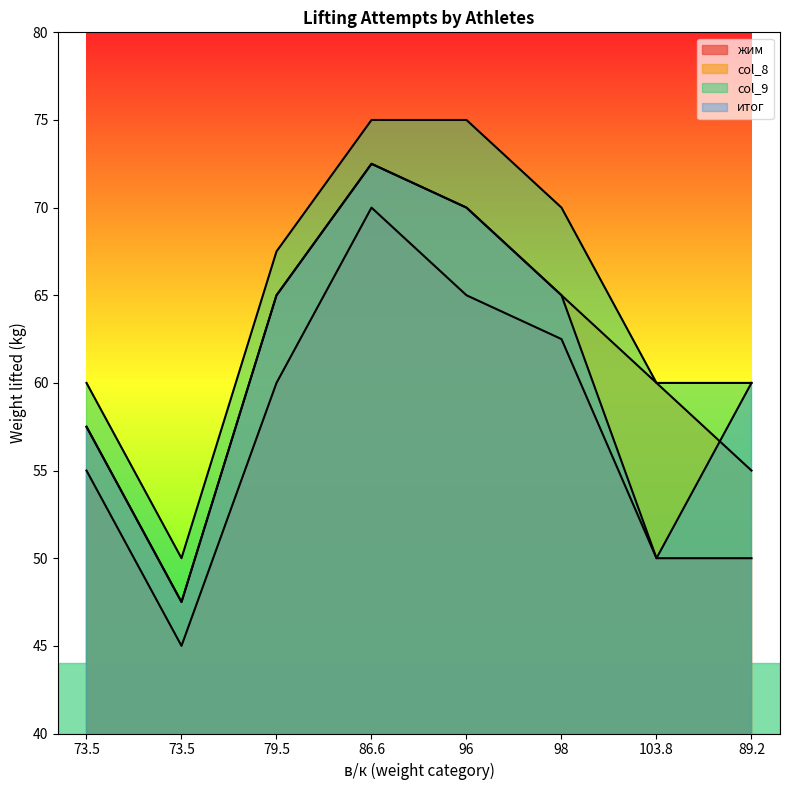

Reading left to right, transcribe all the data shown in this chart.

жим: 55.0	45.0	60.0	70.0	65.0	62.5	50.0	50.0
col_8: 57.5	47.5	65.0	72.5	70.0	65.0	60.0	55.0
col_9: 60.0	50.0	67.5	75.0	75.0	70.0	60.0	60.0
итог: 57.5	47.5	65.0	72.5	70.0	65.0	50.0	60.0